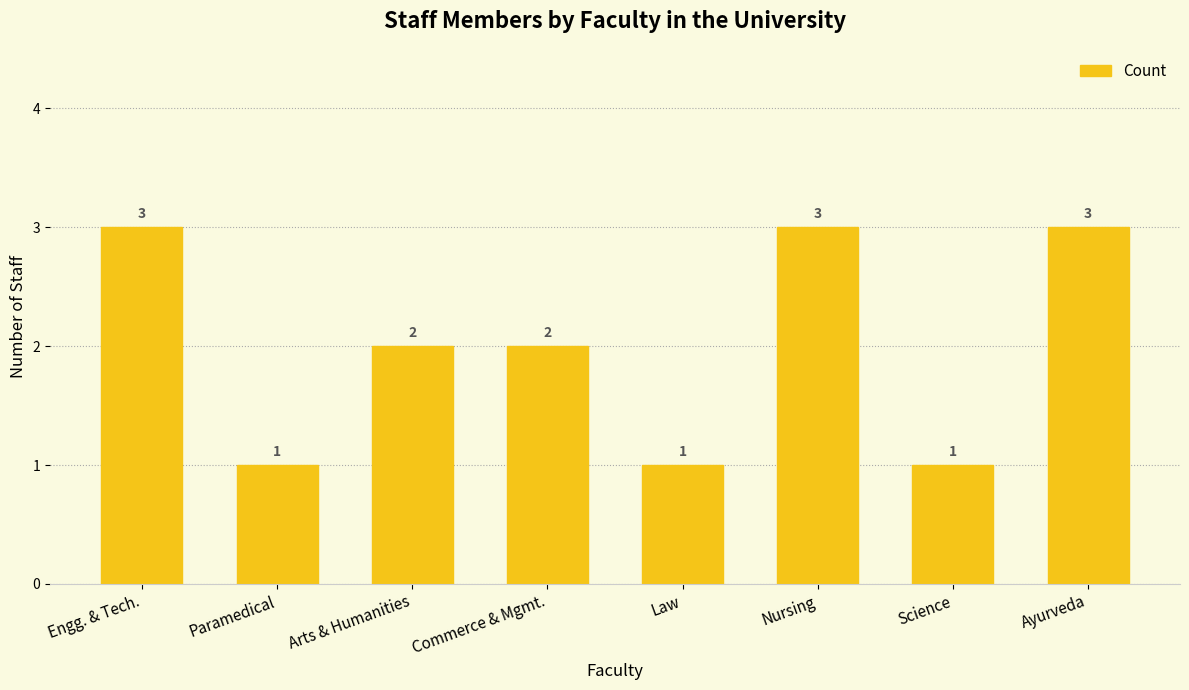

What is the label of the 2nd bar from the left?

Paramedical